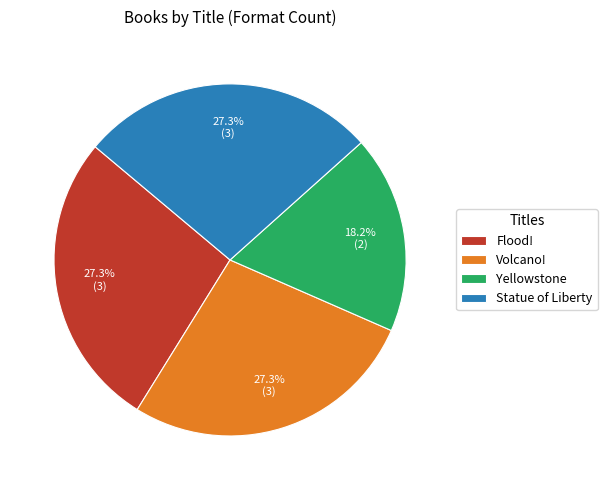

Which has a higher value, Yellowstone or Statue of Liberty?

Statue of Liberty